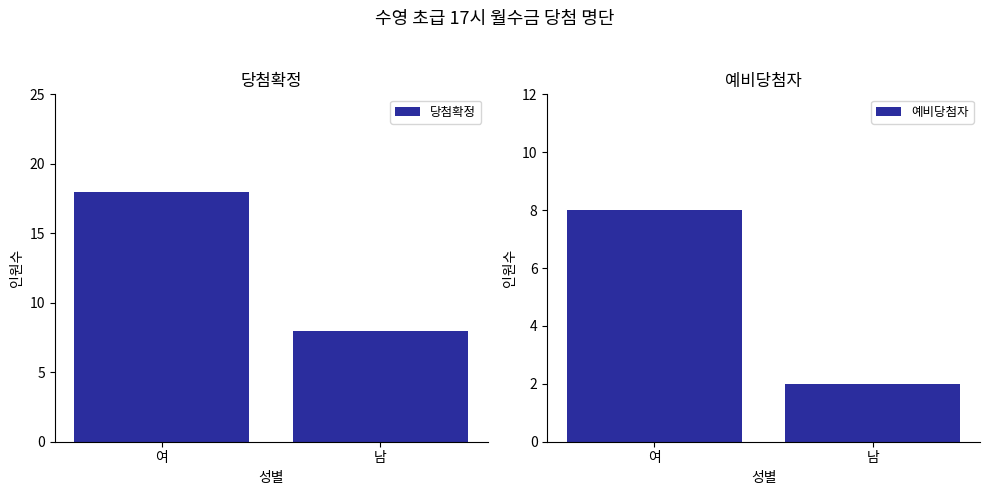

Between 남 and 여, which is larger?

여